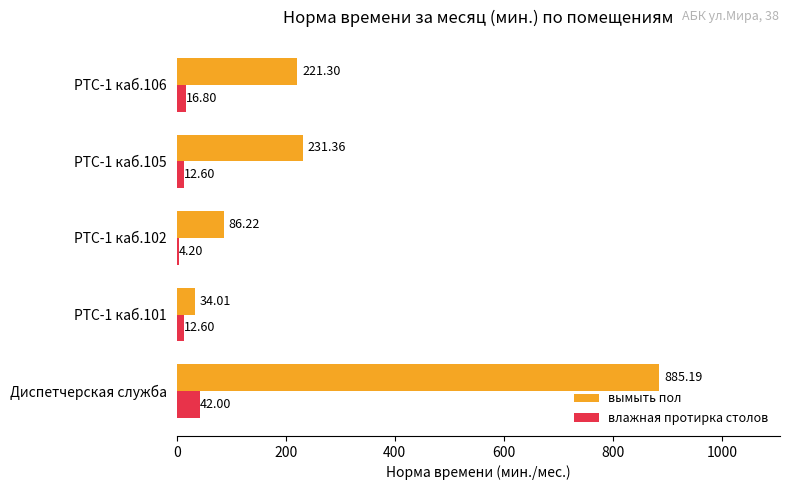

At which category is the sum across all series the highest?

Диспетчерская служба